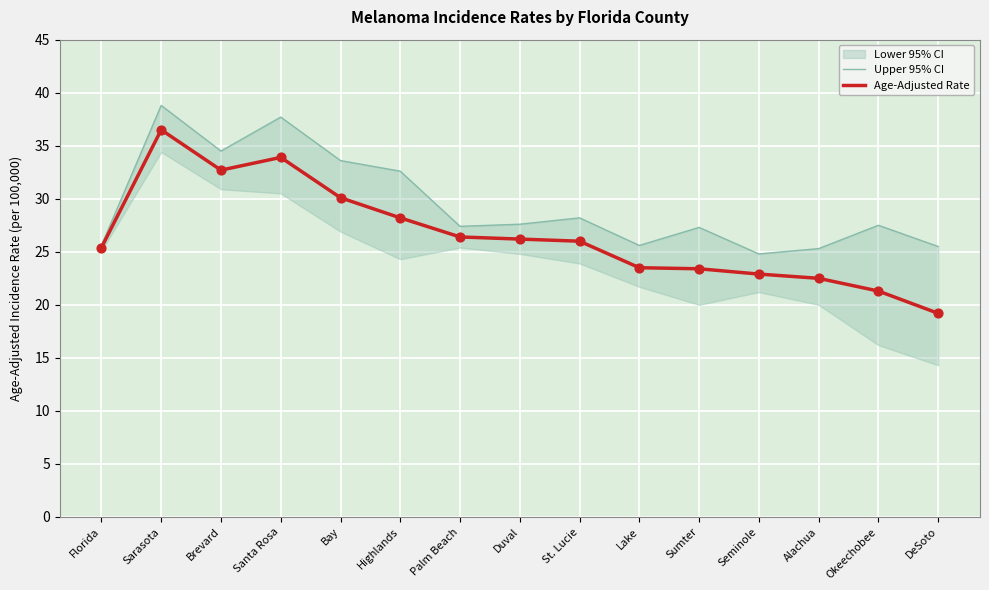

The Age-Adjusted Rate series shows 26.4 at Palm Beach. True or false?

True